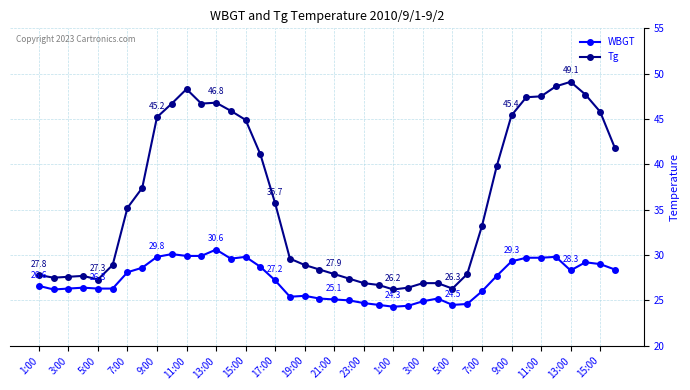

Which series has the largest range (max minus min)?

Tg